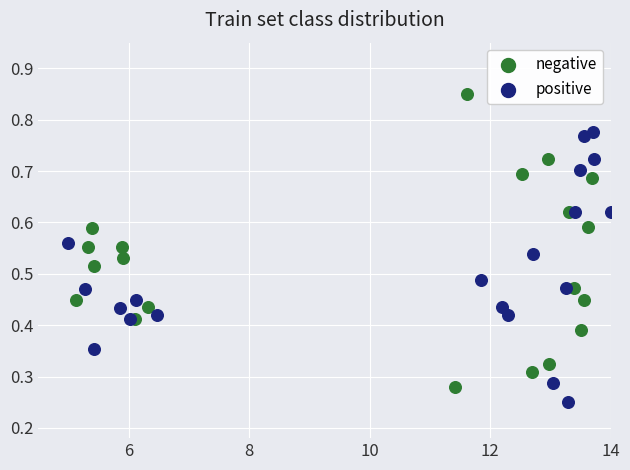

Which series has the largest Y range (max minus min)?

negative